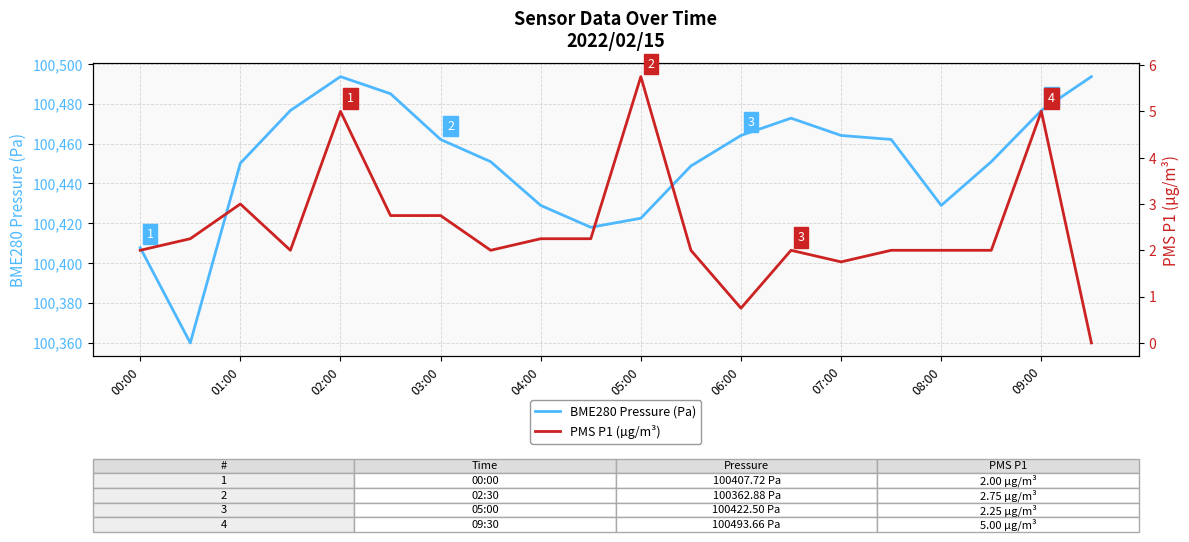

How many categories are shown in the chart?

20